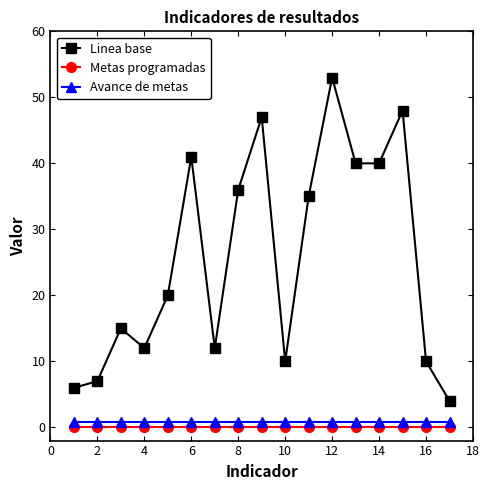

What is the difference between the maximum and second lowest values in the Linea base series?

47.0